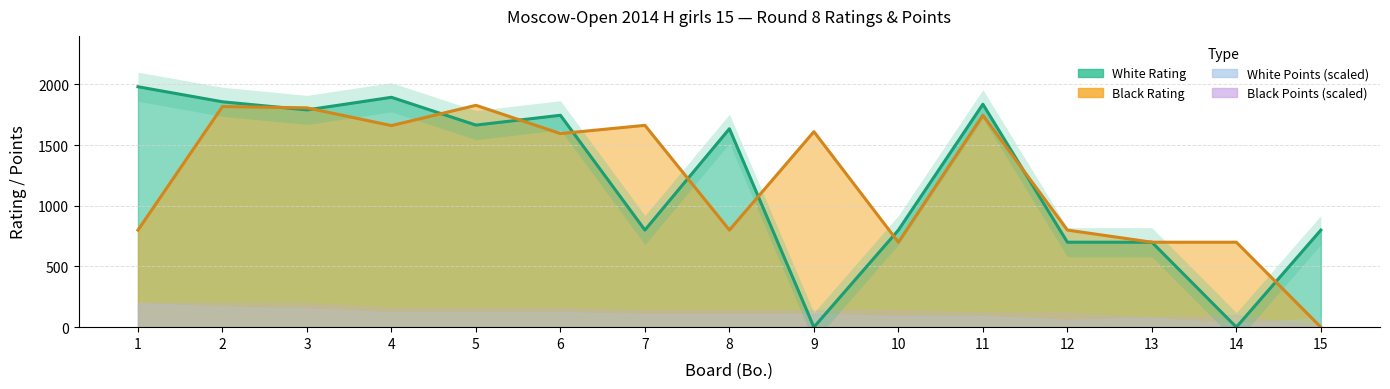

At which category does Black Rating reach its first local peak?

2